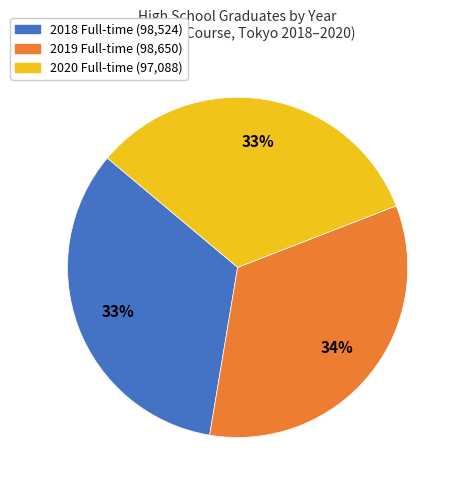

To the nearest percent, what is the average slice percentage?

33%